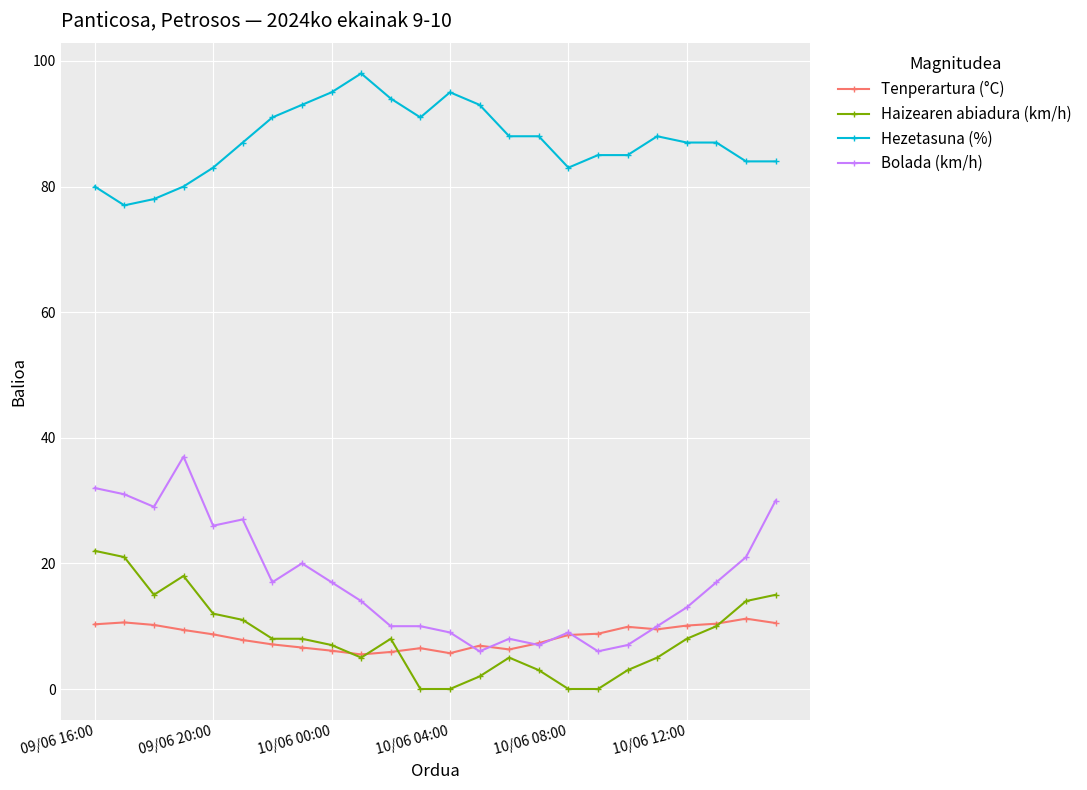

Which series has the largest range (max minus min)?

Bolada (km/h)